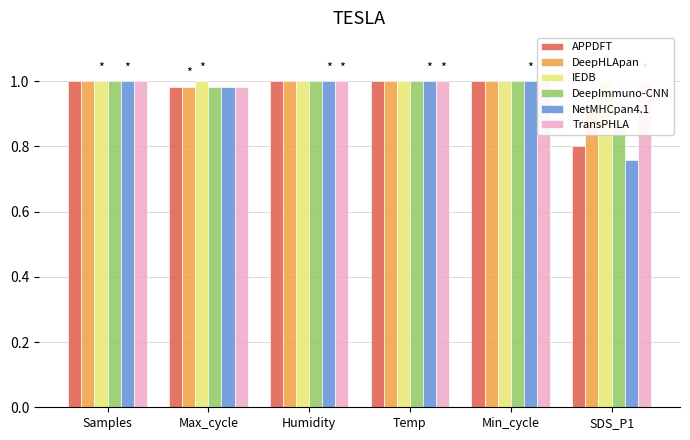

Which series has the largest range (max minus min)?

NetMHCpan4.1